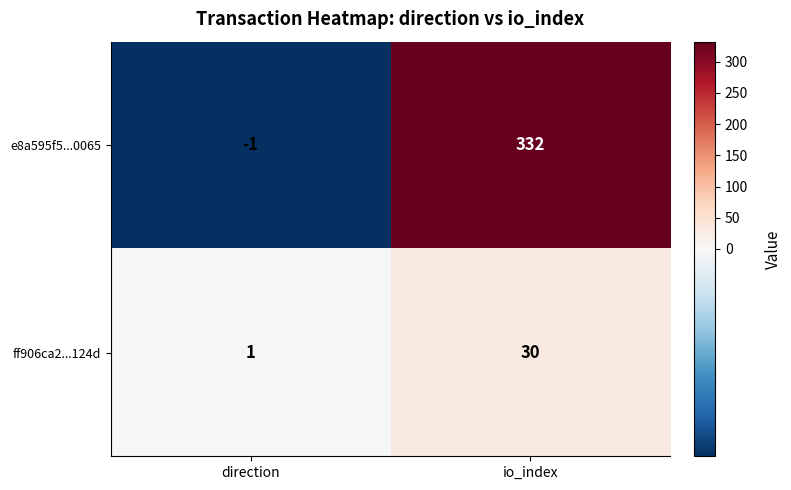

How many series are shown in this chart?

2